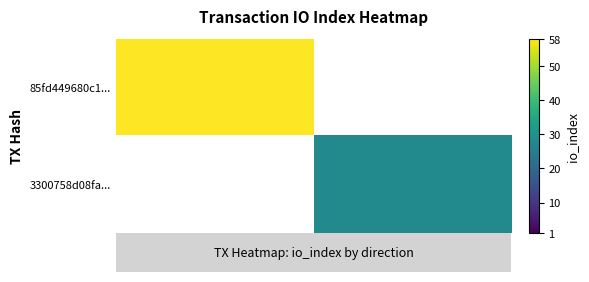

Rank the series by their maximum value, from highest to lowest.

85fd449680c1..., 3300758d08fa...